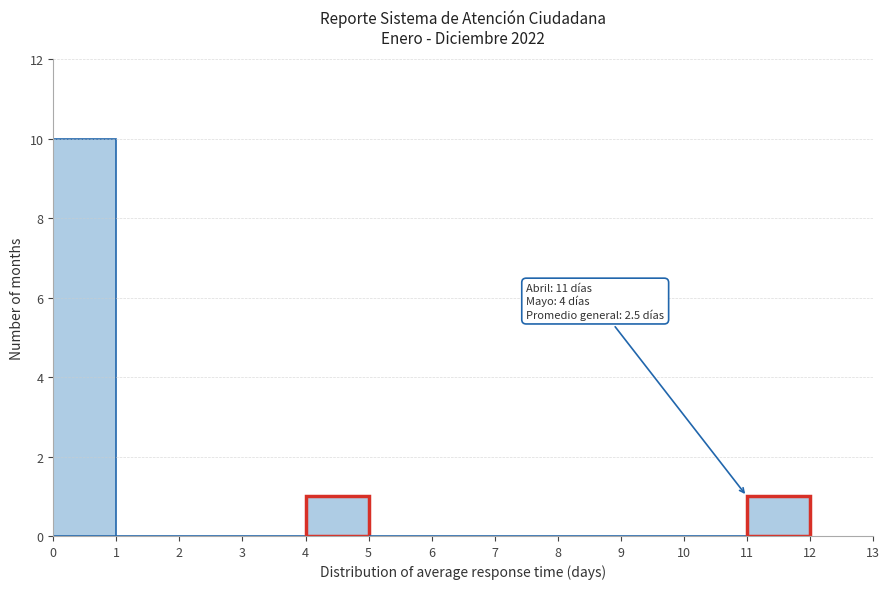

Which range on the x-axis has the tallest bar?

0 to 1